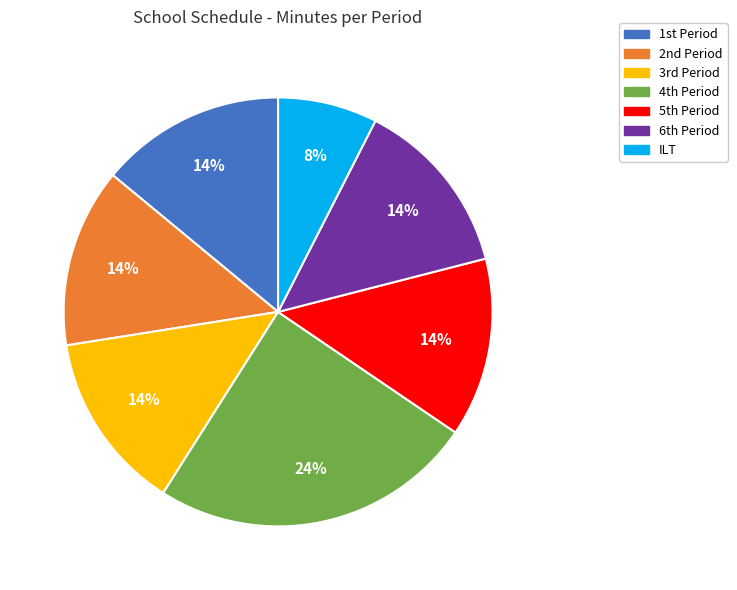

How many segments does this pie chart have?

7